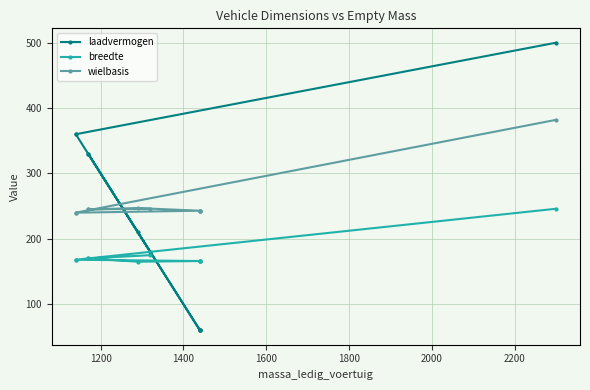

Is it true that laadvermogen equals 178 at 1200?

False